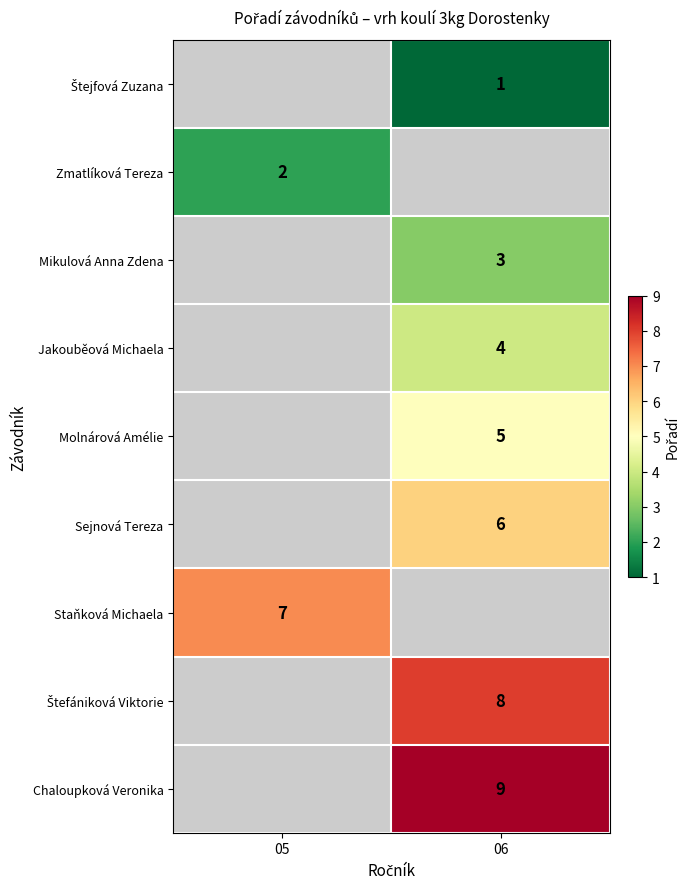

Is it true that Molnárová Amélie equals 5 at 06?

True